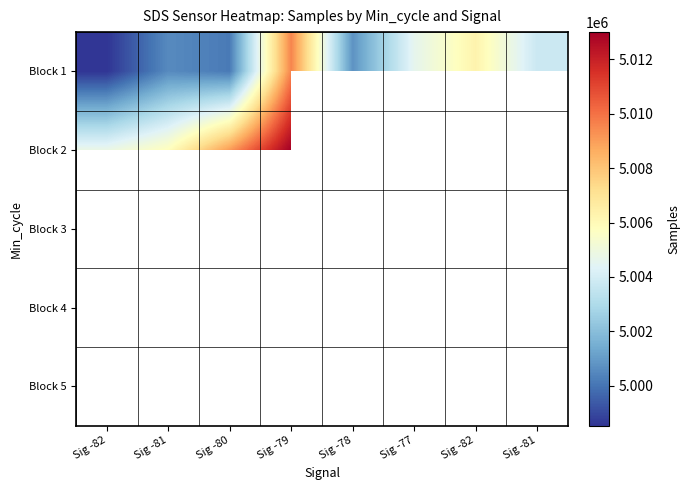

What is the minimum value shown in the chart?

4998529.4